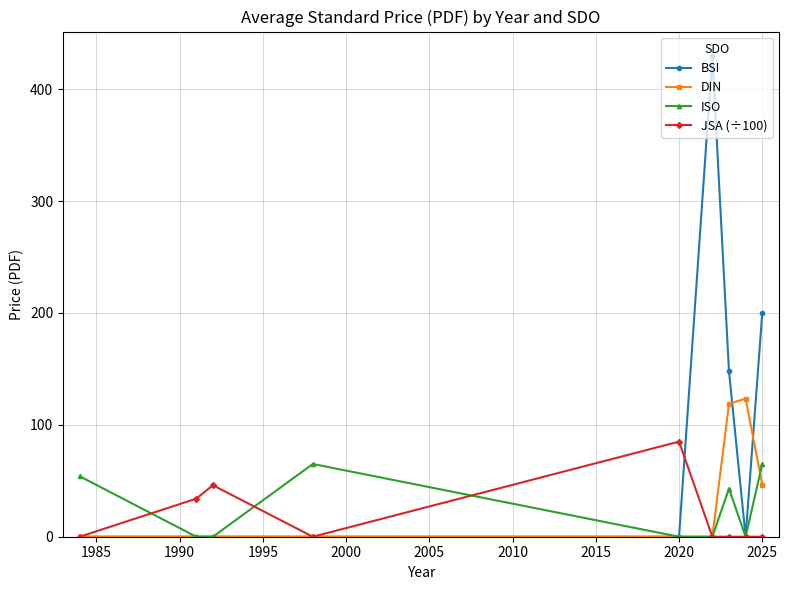

What is the greatest value displayed?

430.0